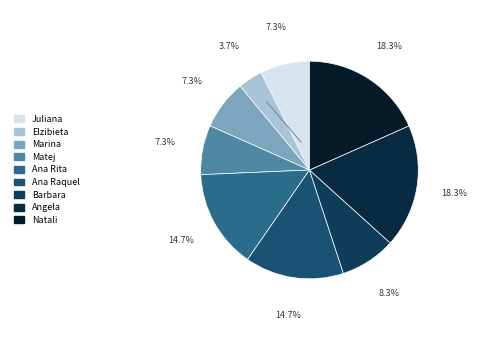

Which category has the smallest portion of the pie?

Elzibieta